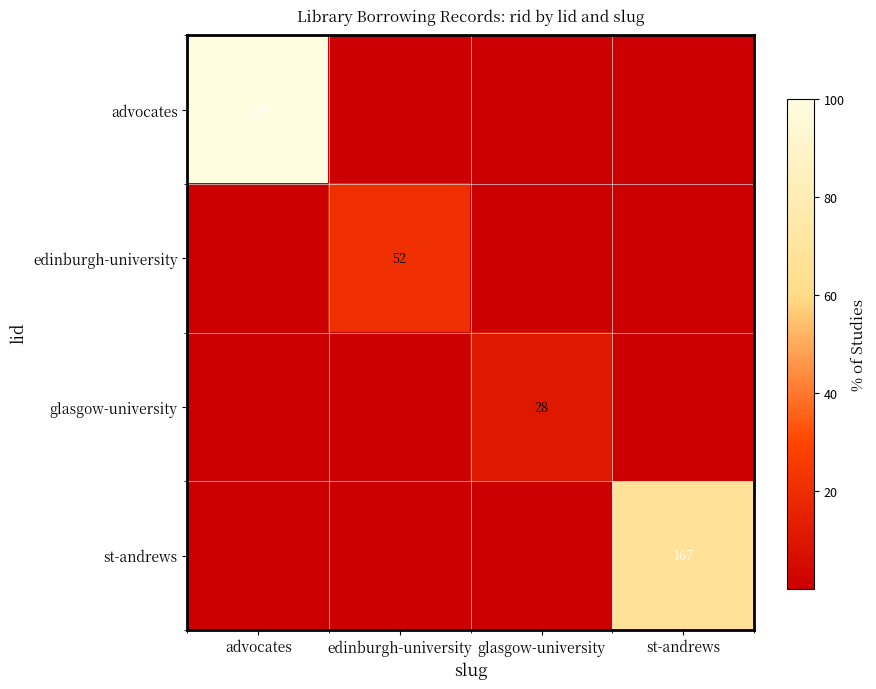

Is it true that glasgow-university equals 28 at glasgow-university?

True